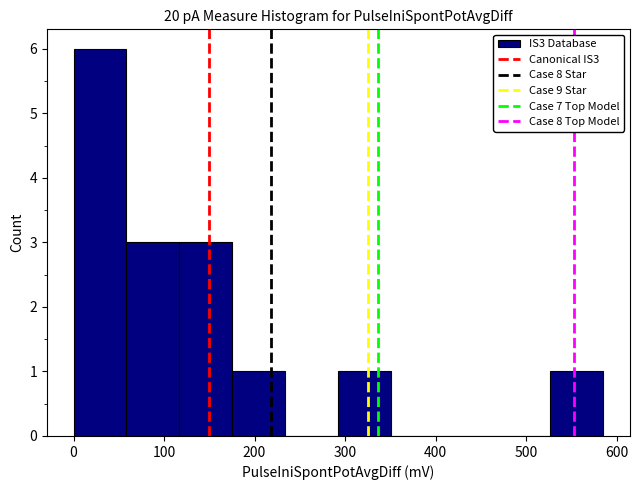

Reading left to right, transcribe this chart: for each bar, give the range it covers on the x-axis and its height. Neither the bar edges nor the heights are printed on the chart, so give them approximately, as read against the axes.

0 to 60: 6
60 to 120: 3
120 to 180: 3
180 to 230: 1
230 to 290: 0
290 to 350: 1
350 to 410: 0
410 to 470: 0
470 to 530: 0
530 to 590: 1